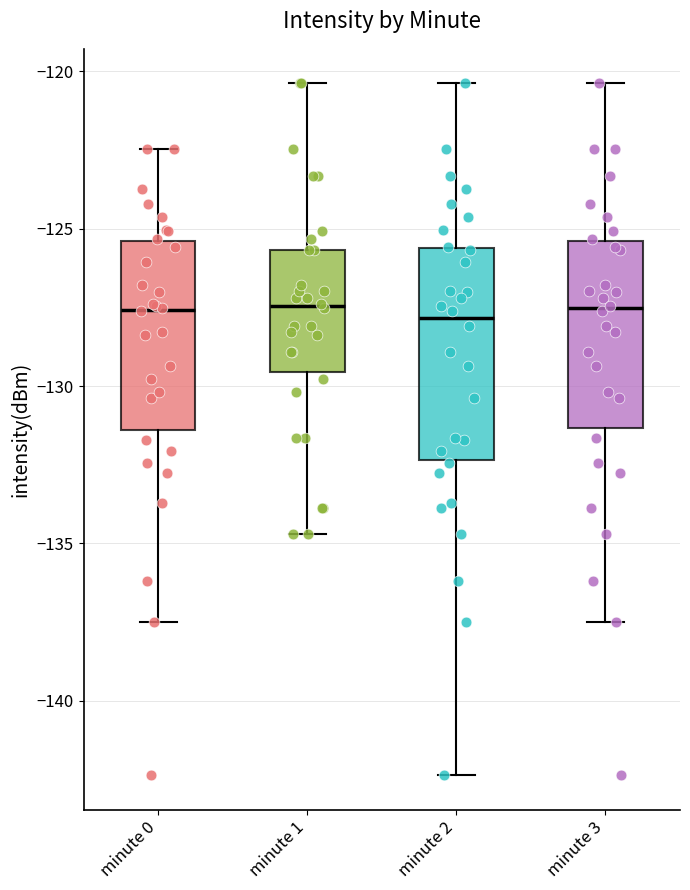

Reading left to right, transcribe this box plot: for each box, give where its median line is, the range the box spans, and where its two whiskers end, as read against the y-axis. The values are not printed on the chart, so give them approximately, as read against the axis.

minute 0: median -127.5, box -131.5 to -125.5, whiskers -137.5 to -122.5
minute 1: median -127.5, box -129.5 to -125.5, whiskers -134.5 to -120.5
minute 2: median -128.0, box -132.5 to -125.5, whiskers -142.5 to -120.5
minute 3: median -127.5, box -131.5 to -125.5, whiskers -137.5 to -120.5